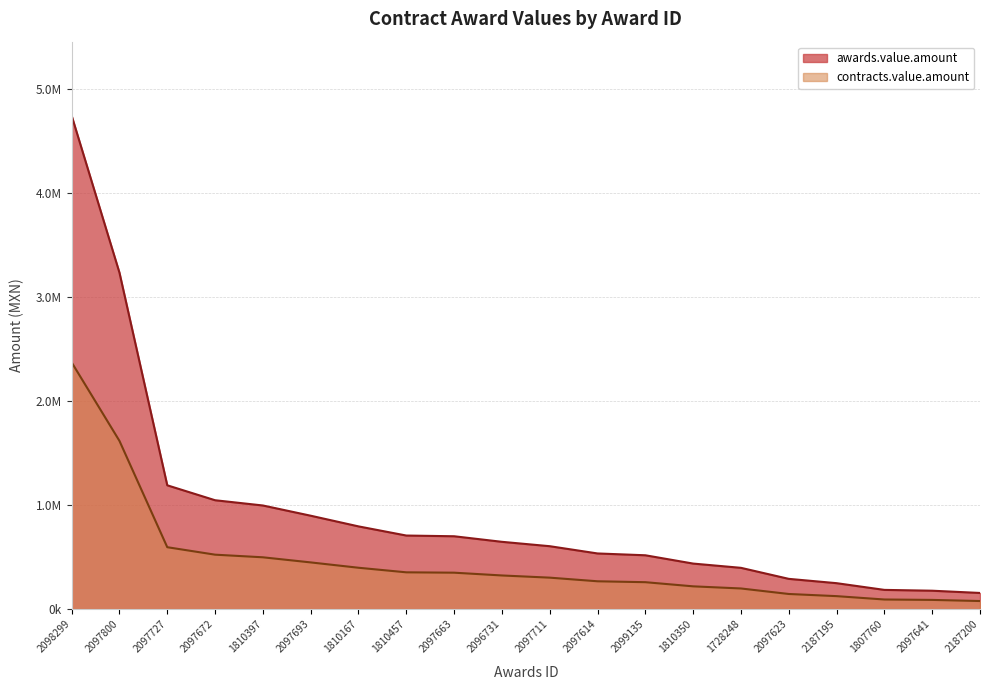

What is the spread (max minus min) of values at 2097727?

594827.6